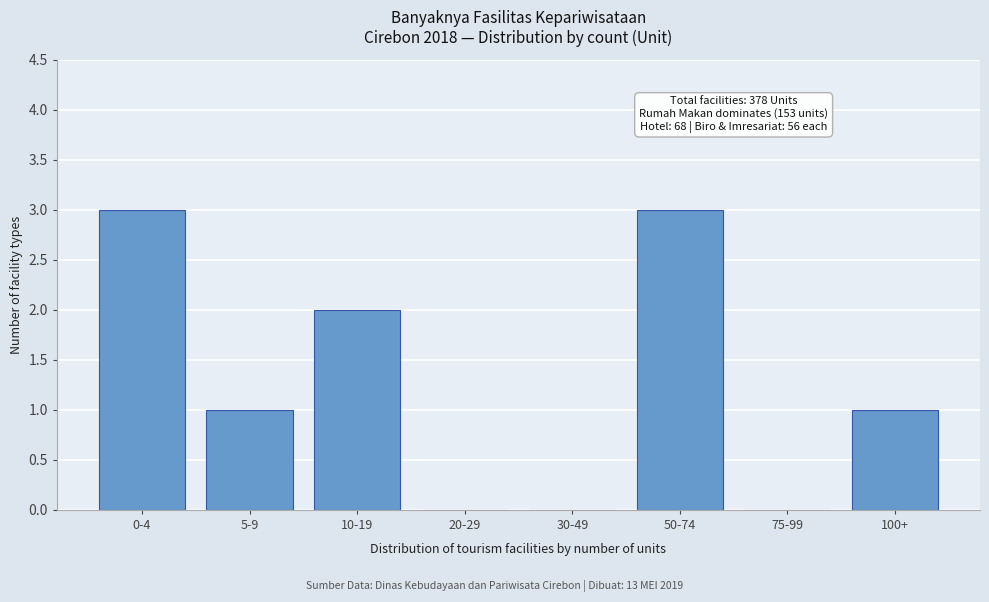

Reading left to right, extract all data points from this chart.

0-4=3	5-9=1	10-19=2	20-29=0	30-49=0	50-74=3	75-99=0	100+=1